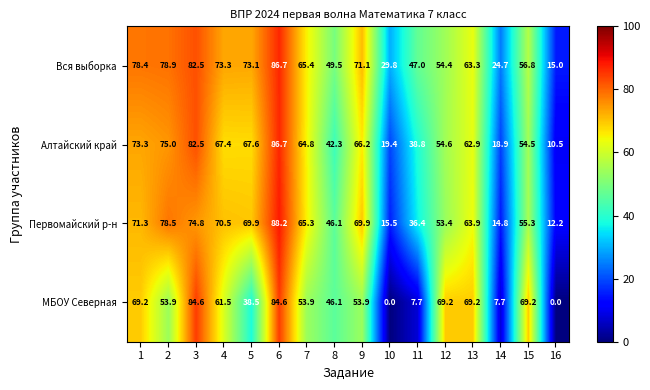

How many values in the МБОУ Северная series exceed 53?

10